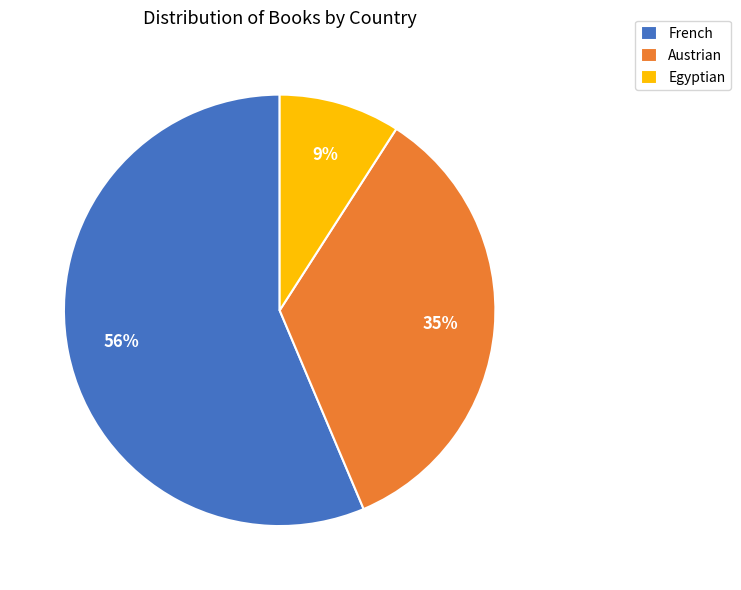

Count the number of slices in the pie.

3